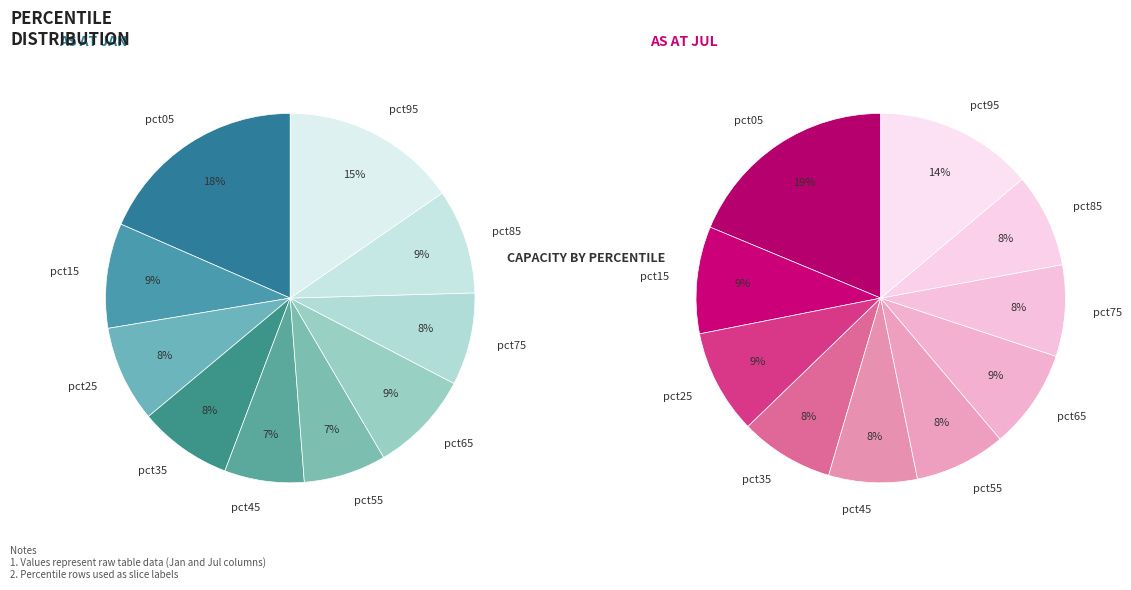

Rank the series by their average value, from lowest to highest.

values_jan, values_jul